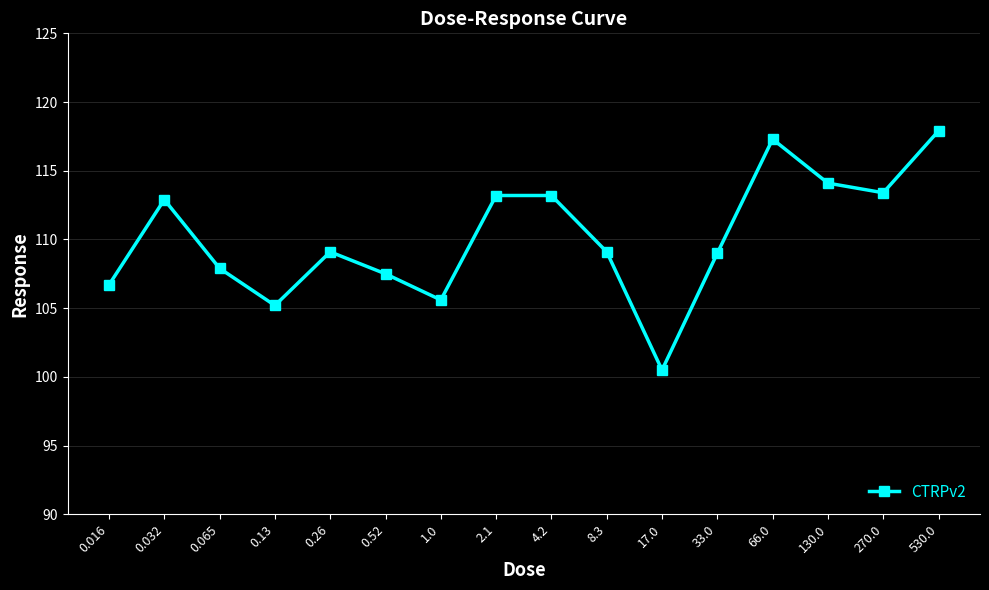

What is the value of the 6th point from the left?

107.5